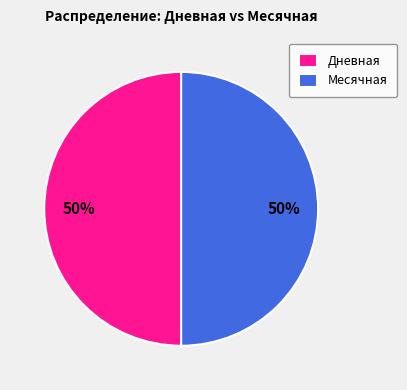

To the nearest percent, what is the average slice percentage?

50%